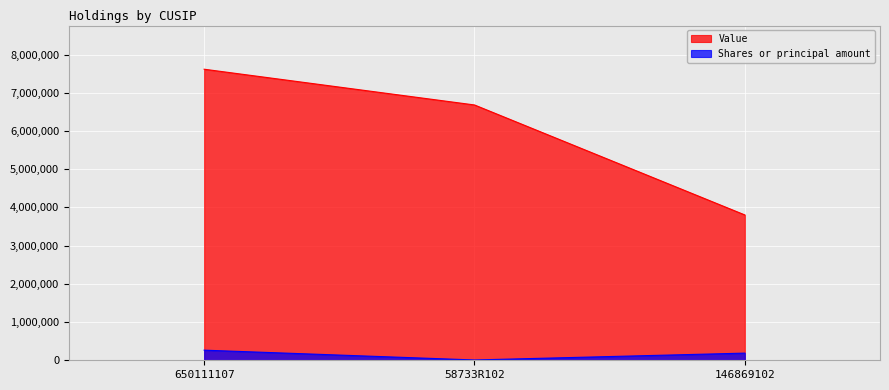

Reading left to right, what are all the values shown in this chart?

Value: 650111107=7616000	58733R102=6681000	146869102=3803000
Shares or principal amount: 650111107=264892	58733R102=8071	146869102=187350